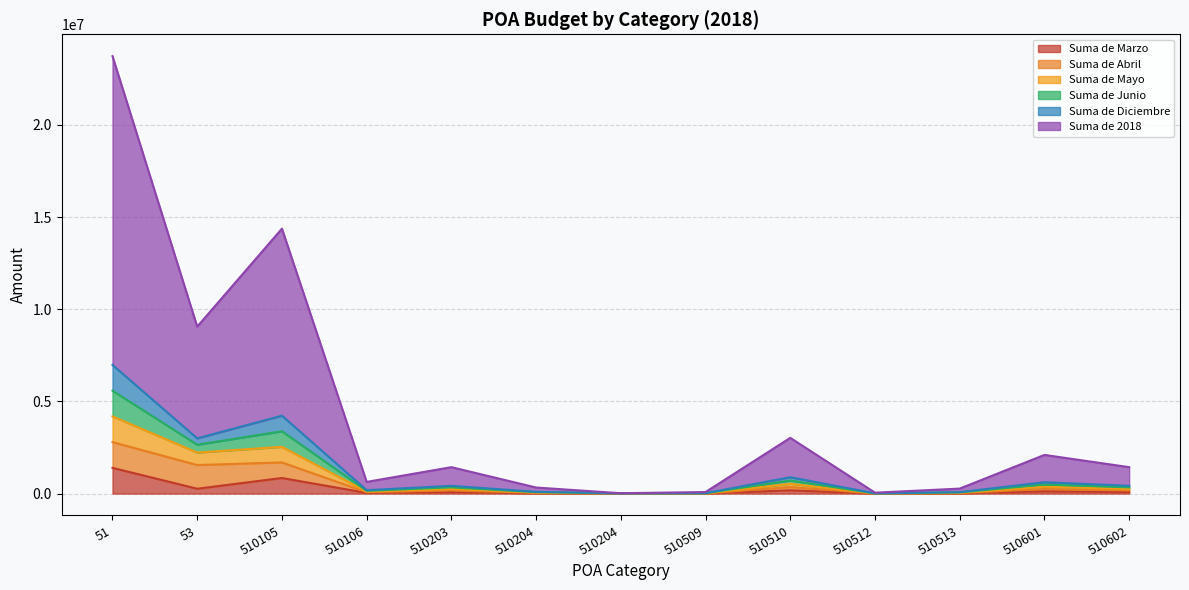

Which series has the largest total across all categories?

Suma de 2018